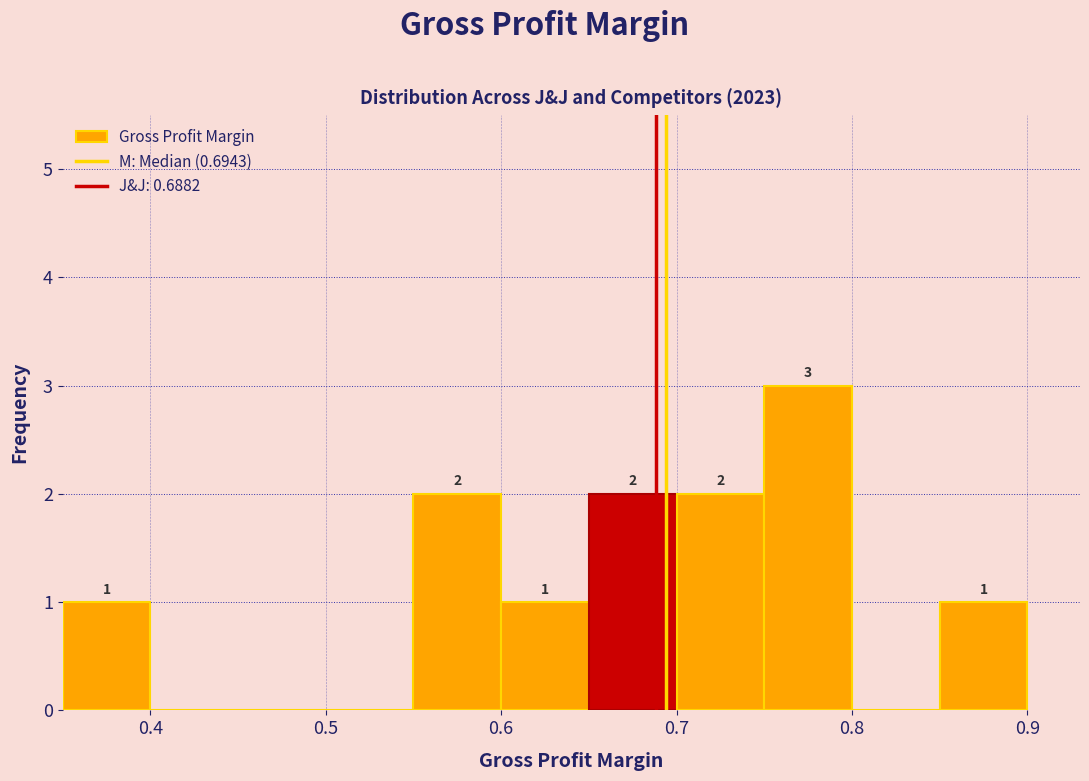

Which range on the x-axis has the tallest bar?

0.75 to 0.80